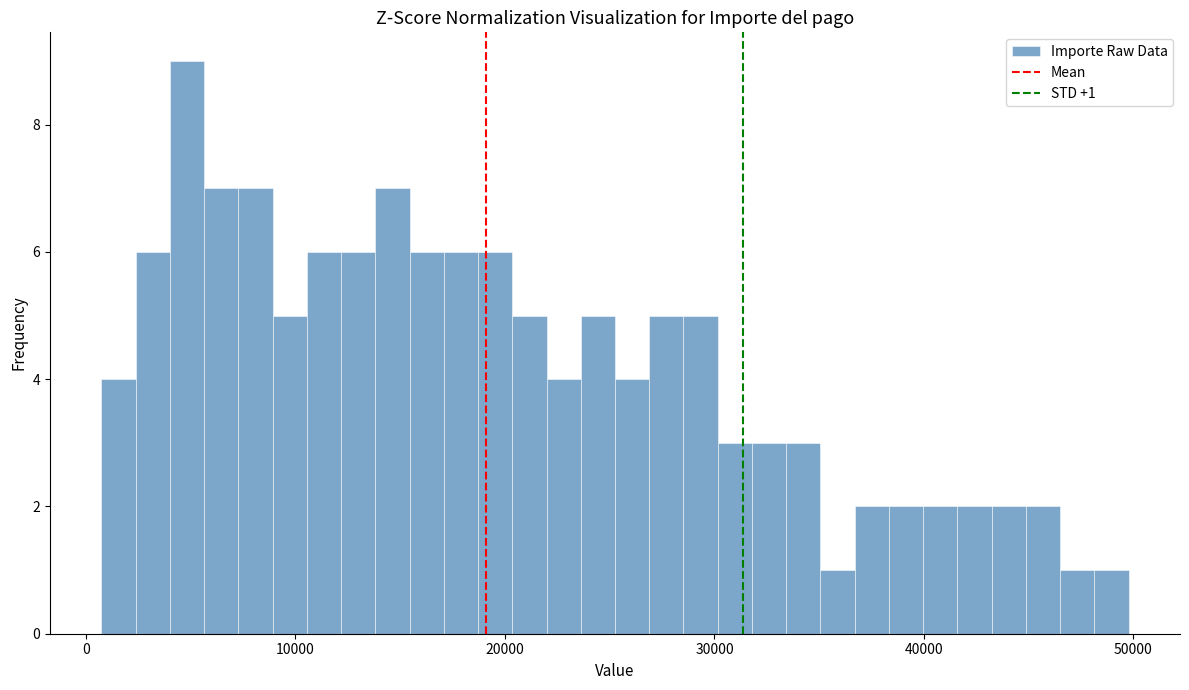

Read against the x-axis, roughly where is the centre of the tallest bar?

5000